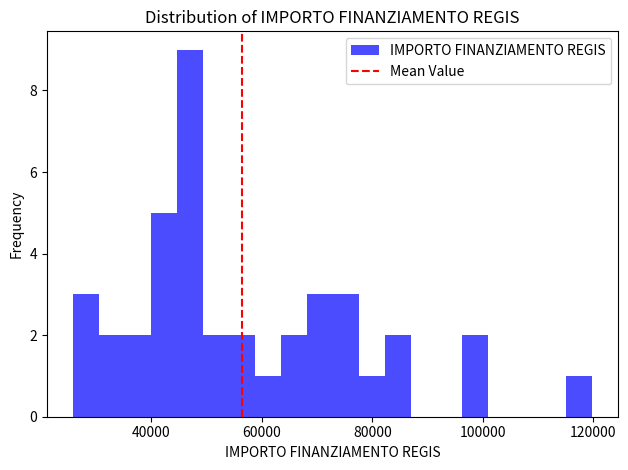

Read against the x-axis, roughly where is the centre of the tallest bar?

46000